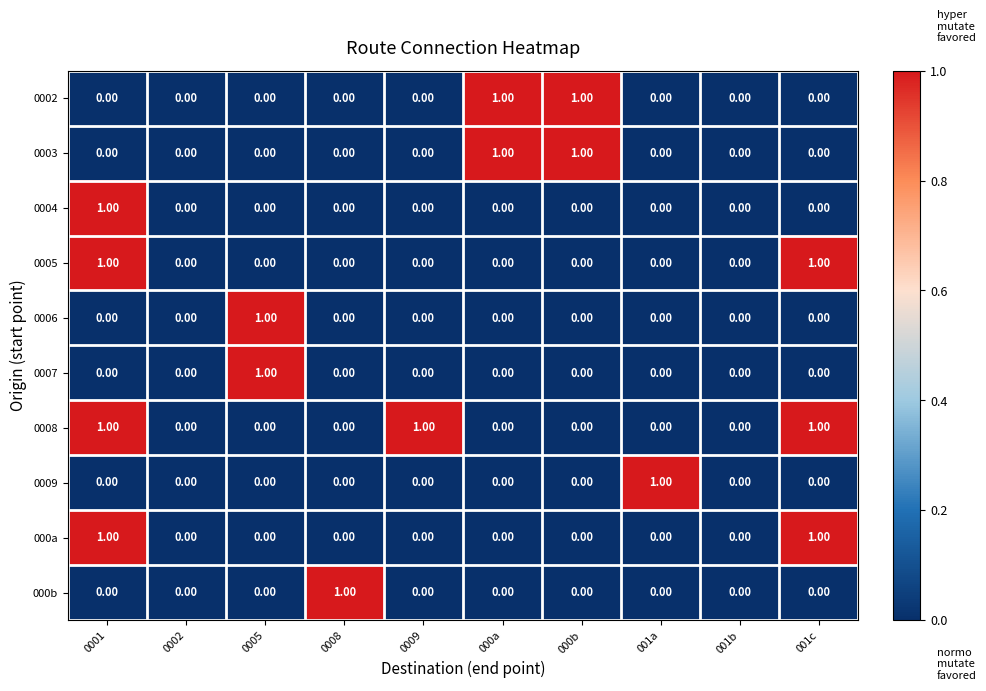

Which series has the largest total across all categories?

0008